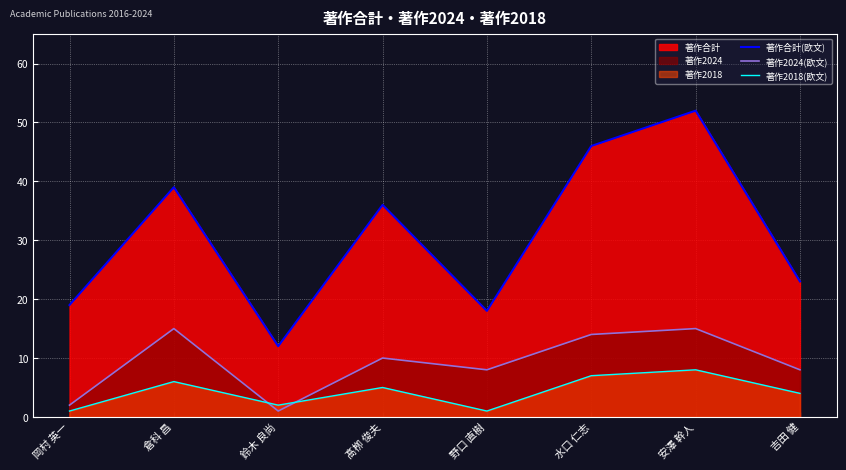

How many values in the 著作2018(欧文) series are below 5?

4